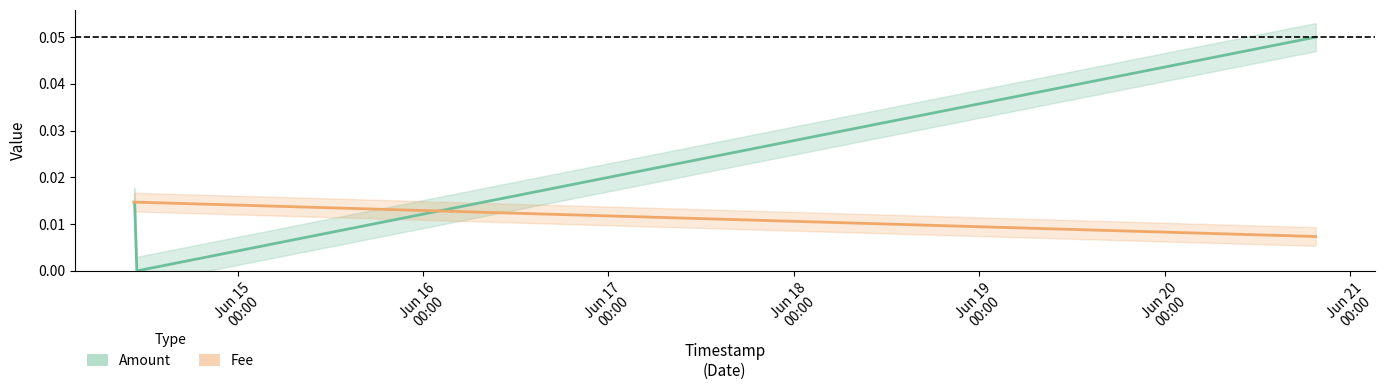

True or false: Fee and Amount cross at least once.

True